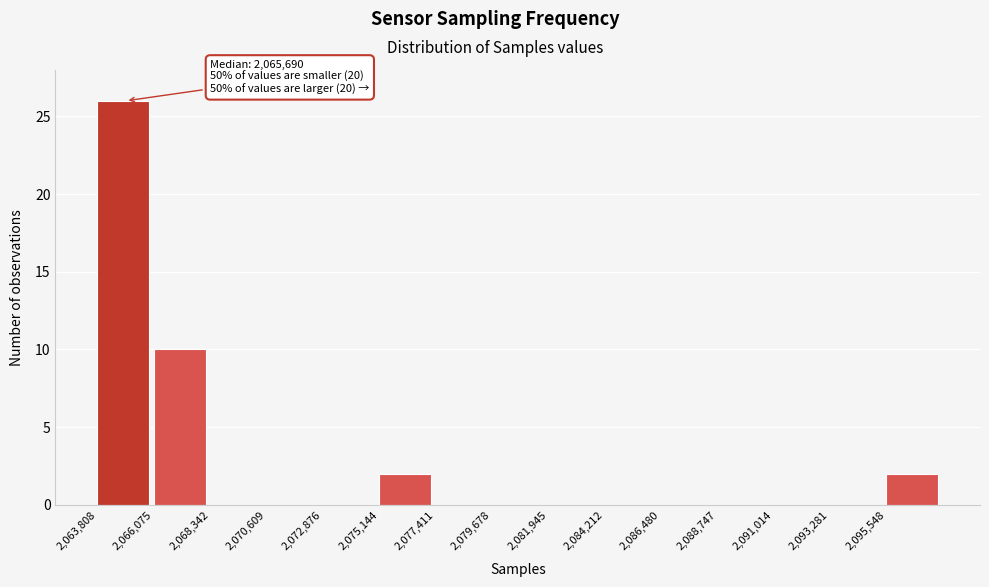

Which range on the x-axis has the tallest bar?

2064000 to 2066000